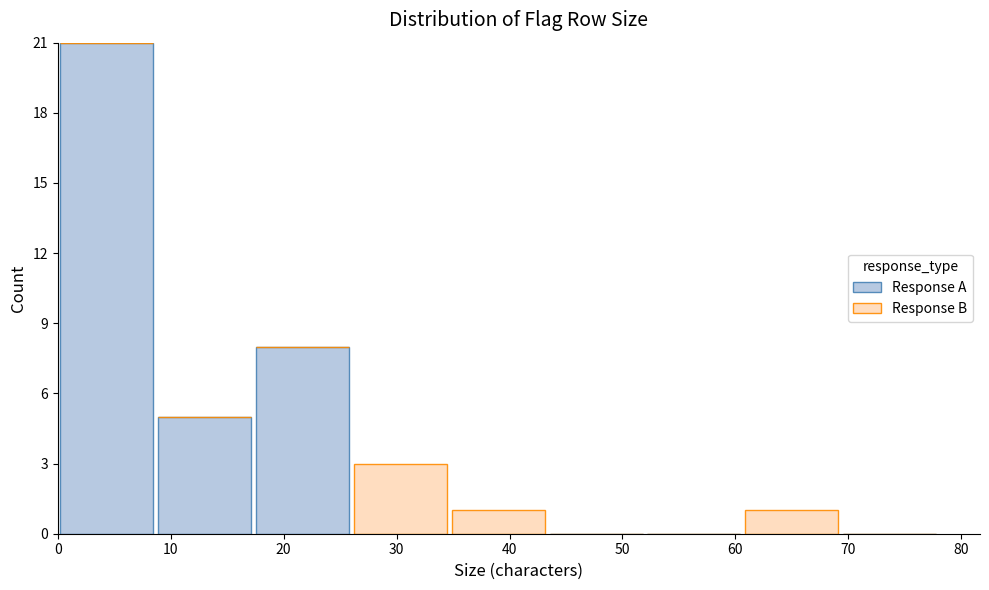

Reading left to right, transcribe this chart: for each stacked bar, give the range it covers on the x-axis and its total height. Neither the bar edges nor the heights are printed on the chart, so give them approximately, as read against the axes.

0 to 9: 21
9 to 17: 5
17 to 26: 8
26 to 35: 3
35 to 43: 1
43 to 52: 0
52 to 61: 0
61 to 69: 1
69 to 78: 0